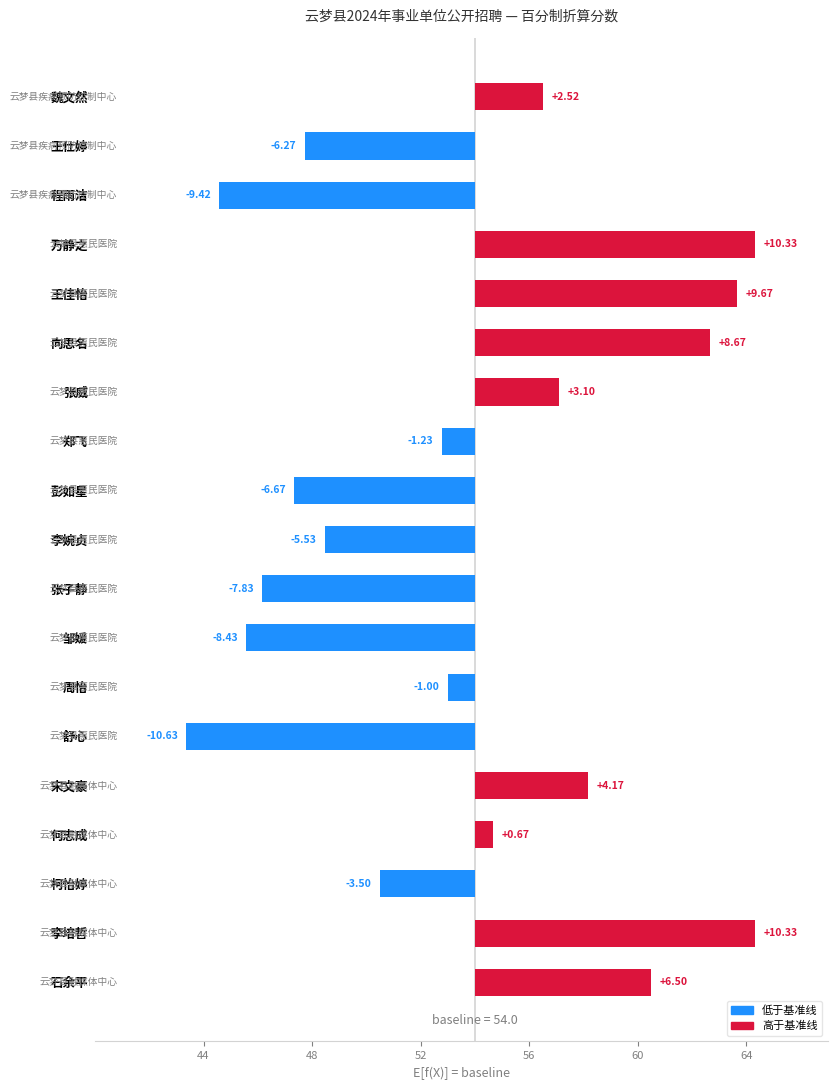

How many data points are above -1?

9